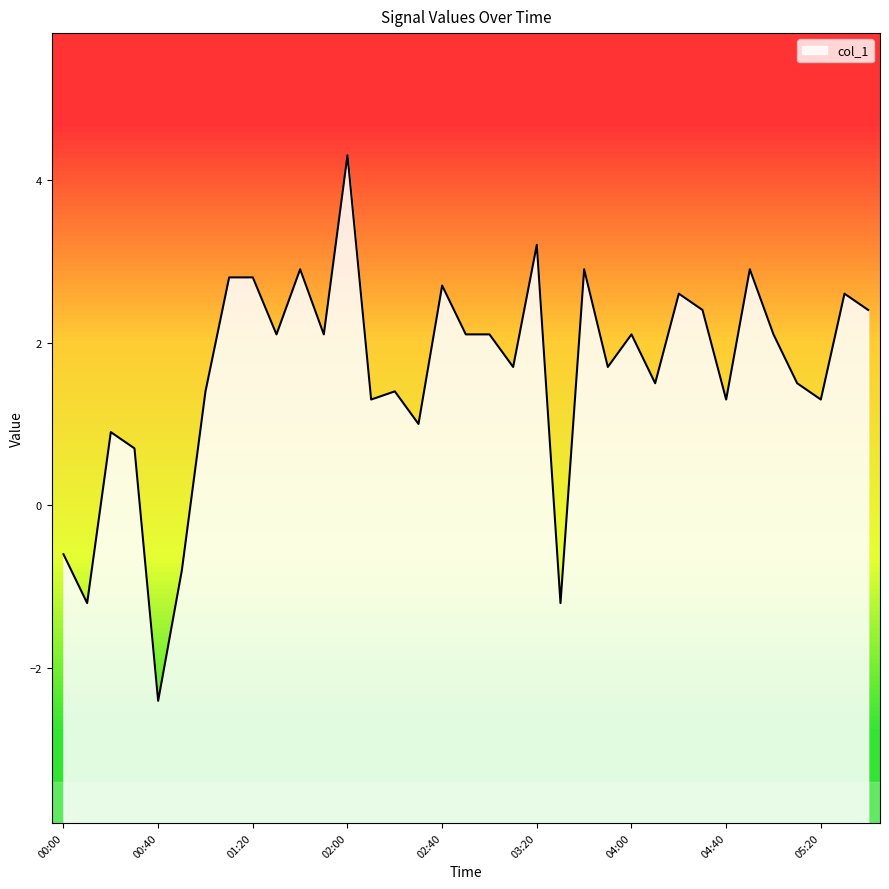

The chart shows a value of -0.9 at 00:40. True or false?

False